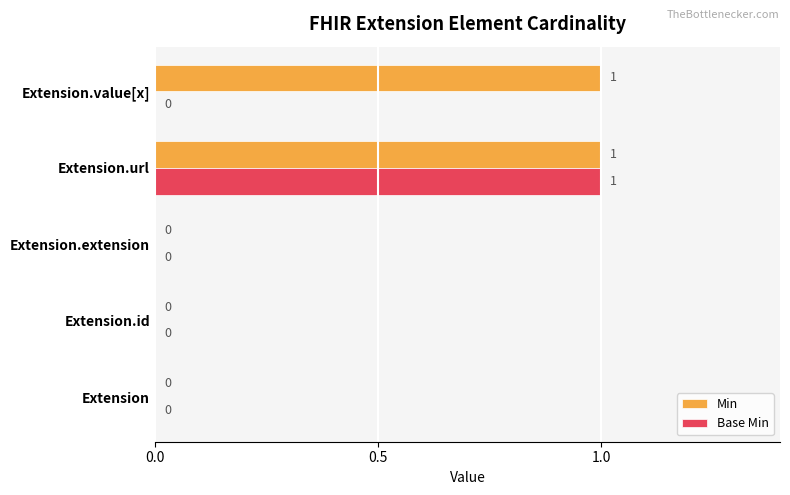

Is the value of Min at Extension.value[x] greater than the value of Base Min at Extension.extension?

Yes